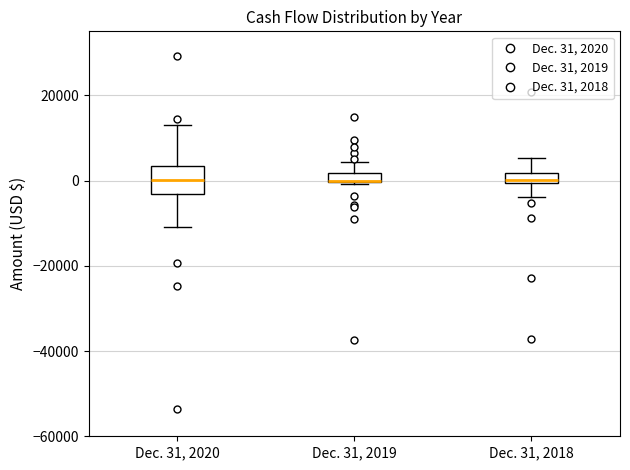

Comparing the boxes themselves (not the whiskers), which one is the tallest?

Dec. 31, 2020